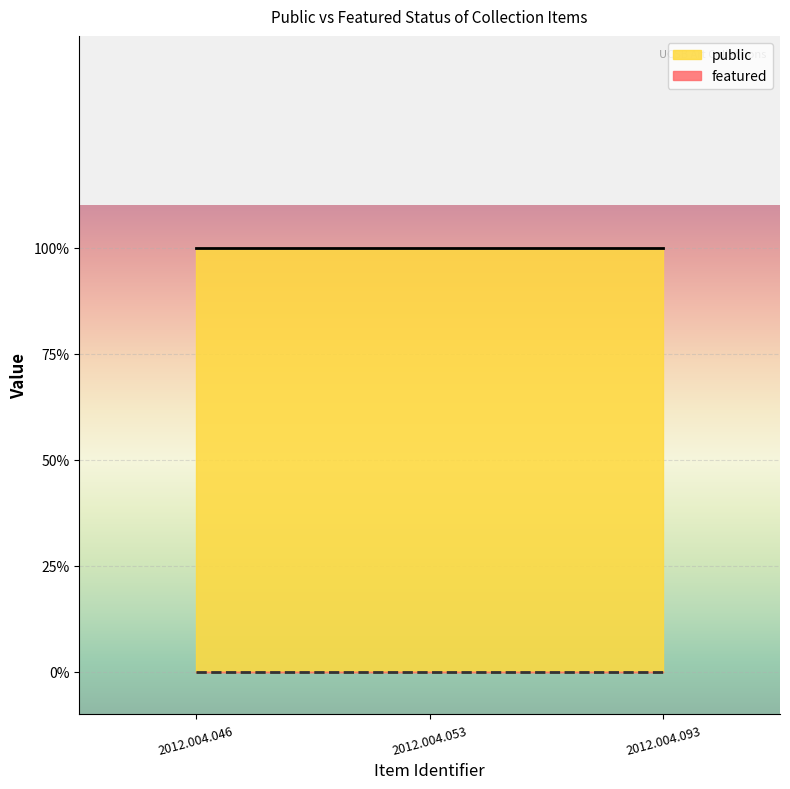

What is the value of the public point at the 2nd from the left?

1